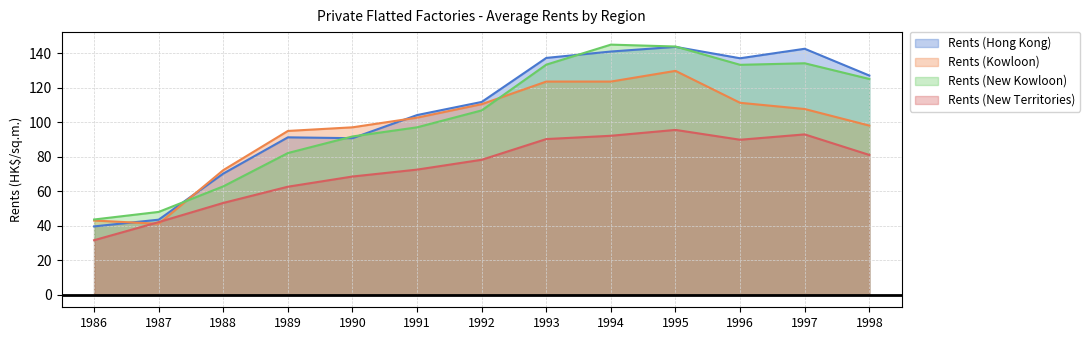

What are all the series names shown in the legend?

Rents (Hong Kong), Rents (Kowloon), Rents (New Kowloon), Rents (New Territories)